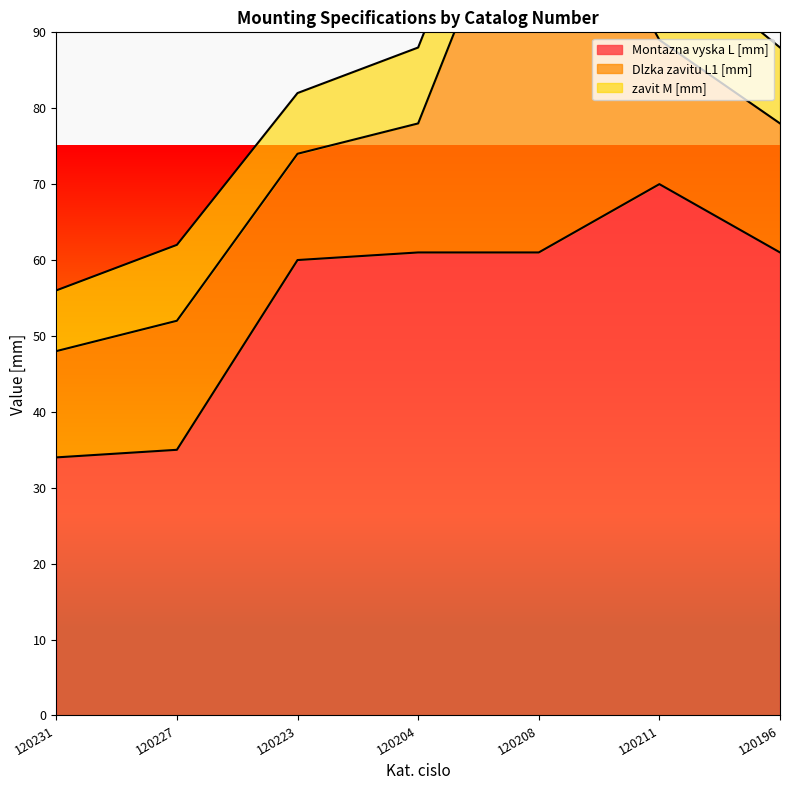

What is the label of the 6th point from the right?

120227